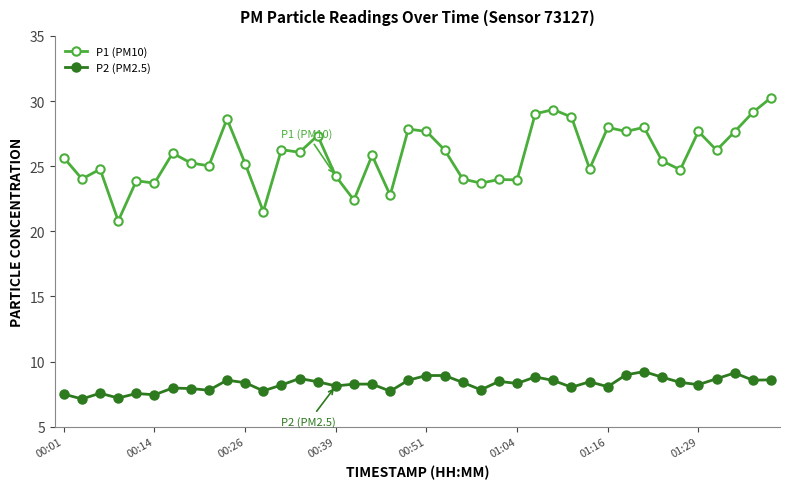

What is the sum of all P1 (PM10) values?

1033.4